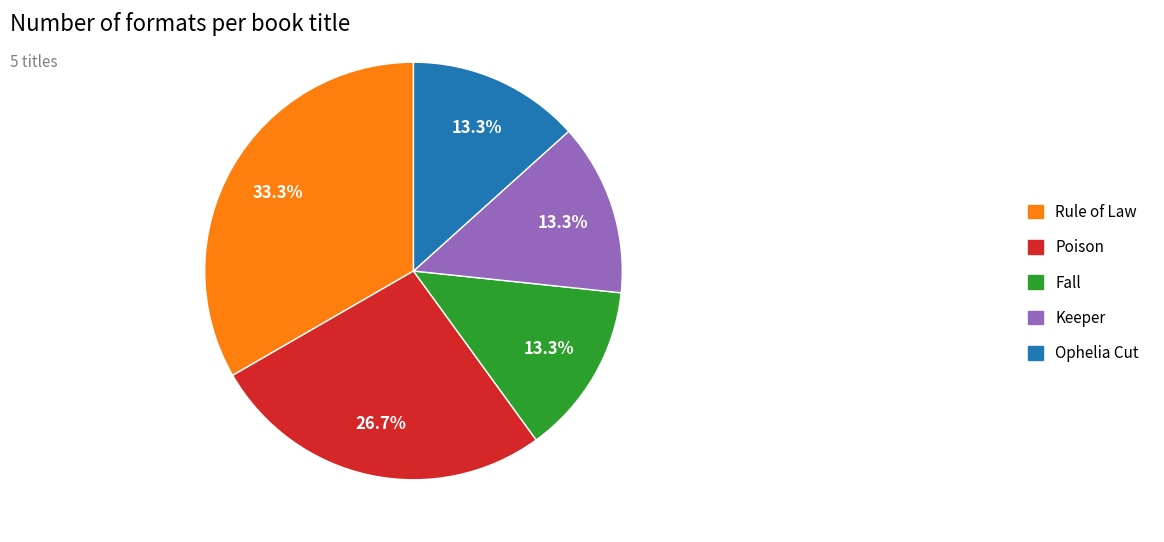

What percentage is the Poison slice, to the nearest percent?

27%